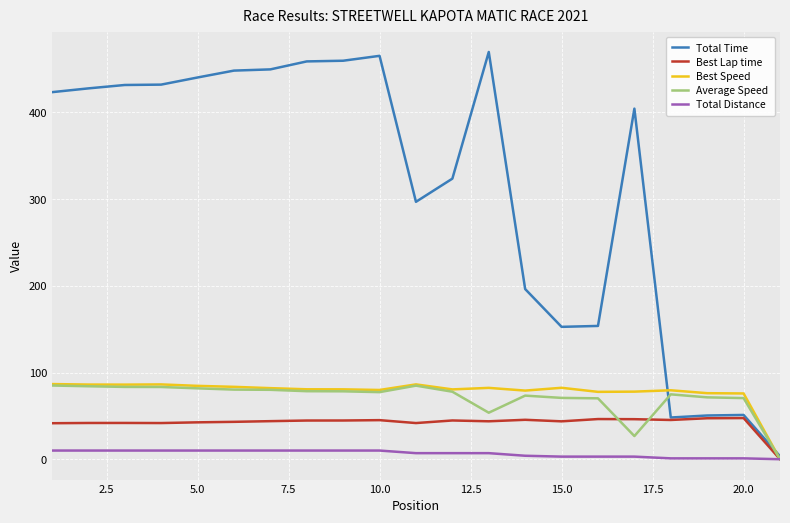

Which series has the largest range (max minus min)?

Total Time